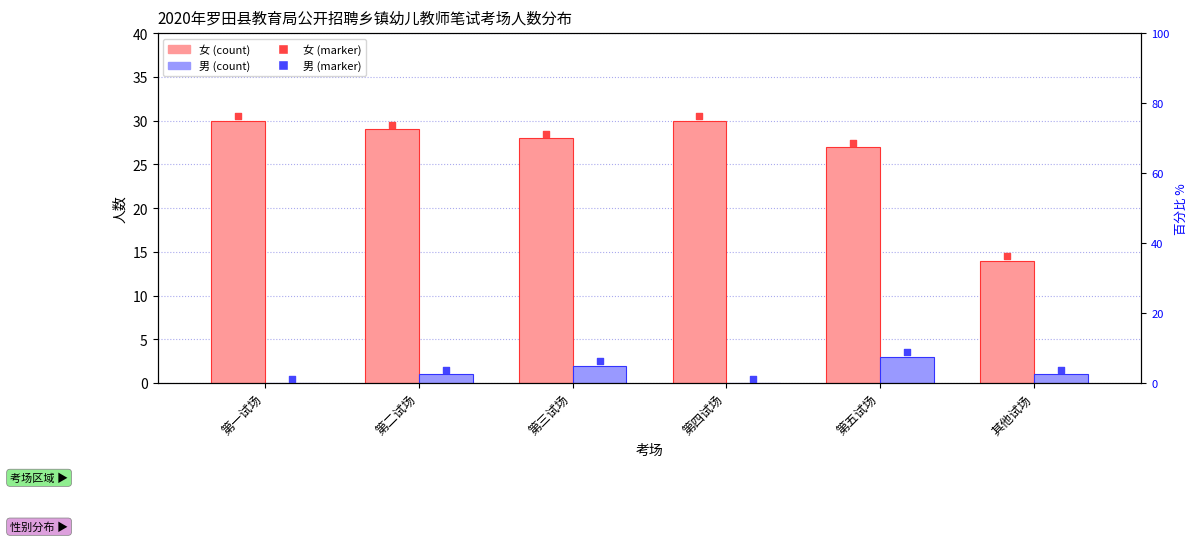

Which series reaches the maximum Y coordinate?

女